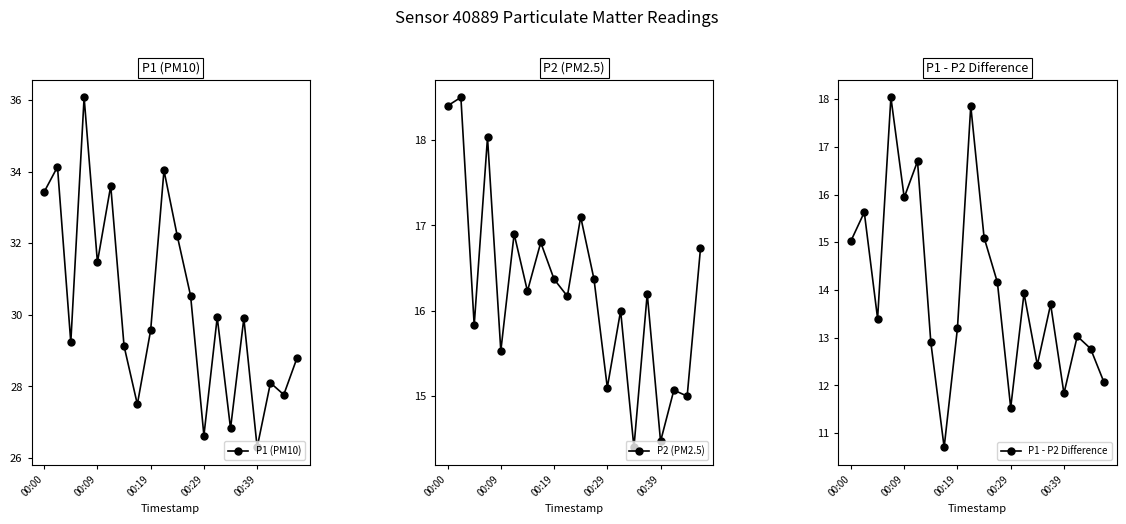

What is the maximum value for P1 (PM10)?

36.1